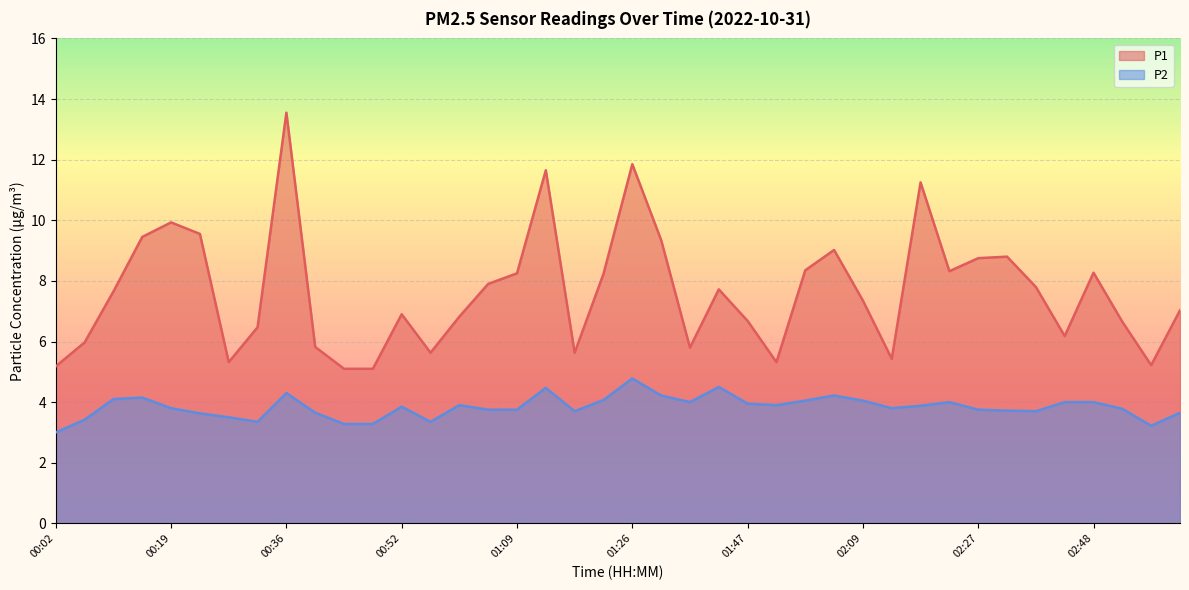

What is the total value across all series at 02:09?

11.4